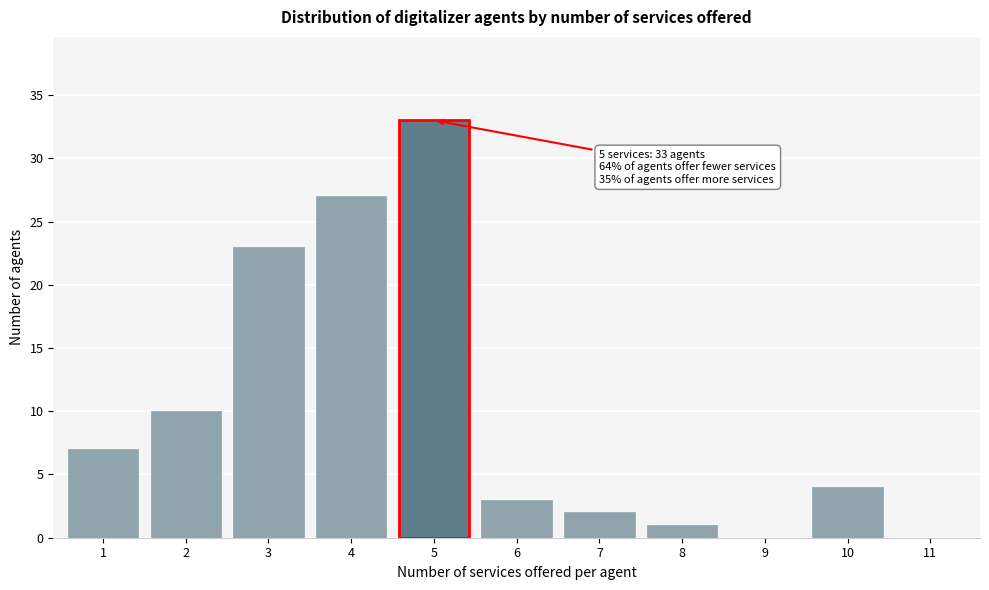

Reading left to right, transcribe all the data shown in this chart.

1=7	2=10	3=23	4=27	5=33	6=3	7=2	8=1	9=0	10=4	11=0